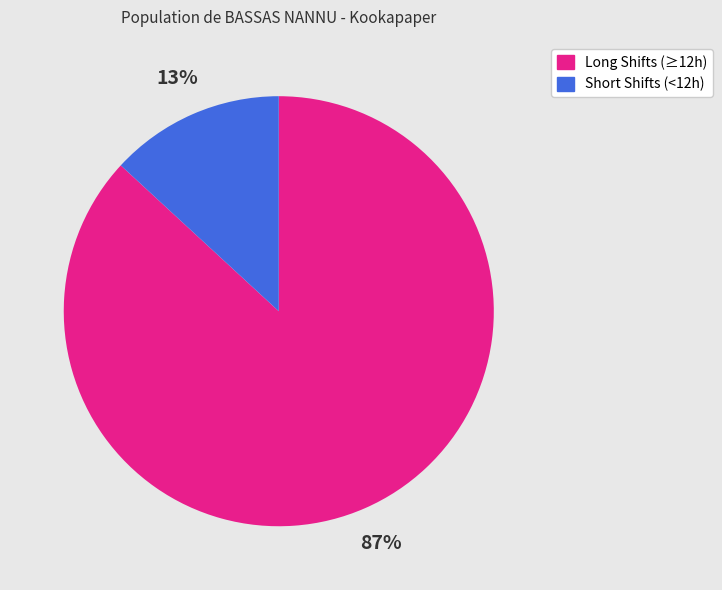

True or false: Short Shifts (<12h) accounts for 27% of the total.

False